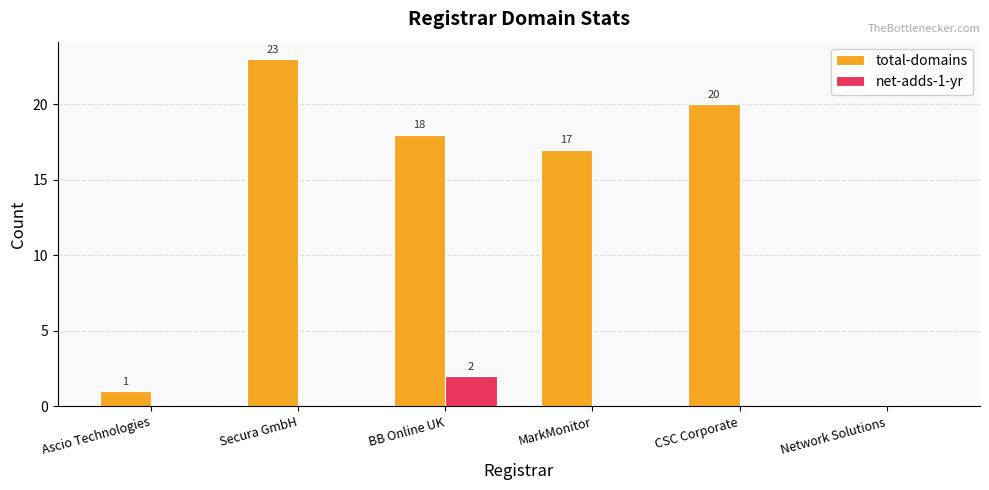

How many net-adds-1-yr values are between 0 and 1?

5